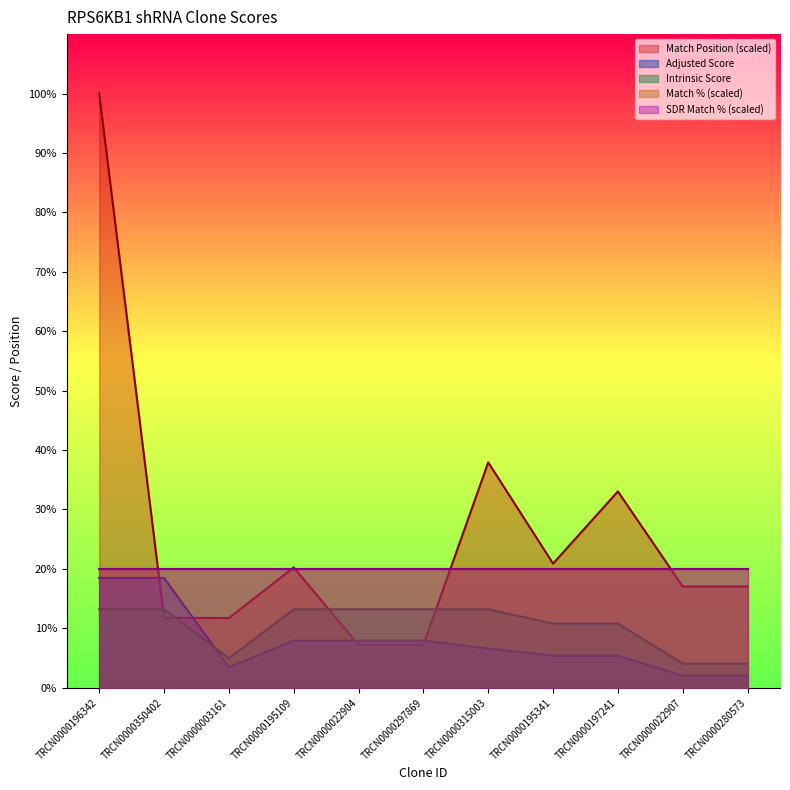

What is the label of the 7th point from the right?

TRCN0000022904